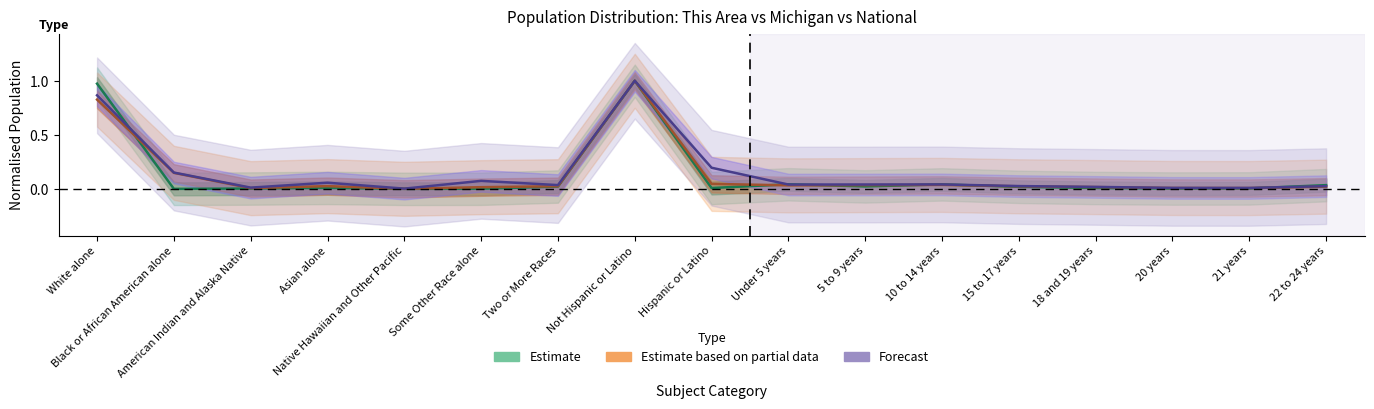

What is the label of the 16th point from the left?

21 years